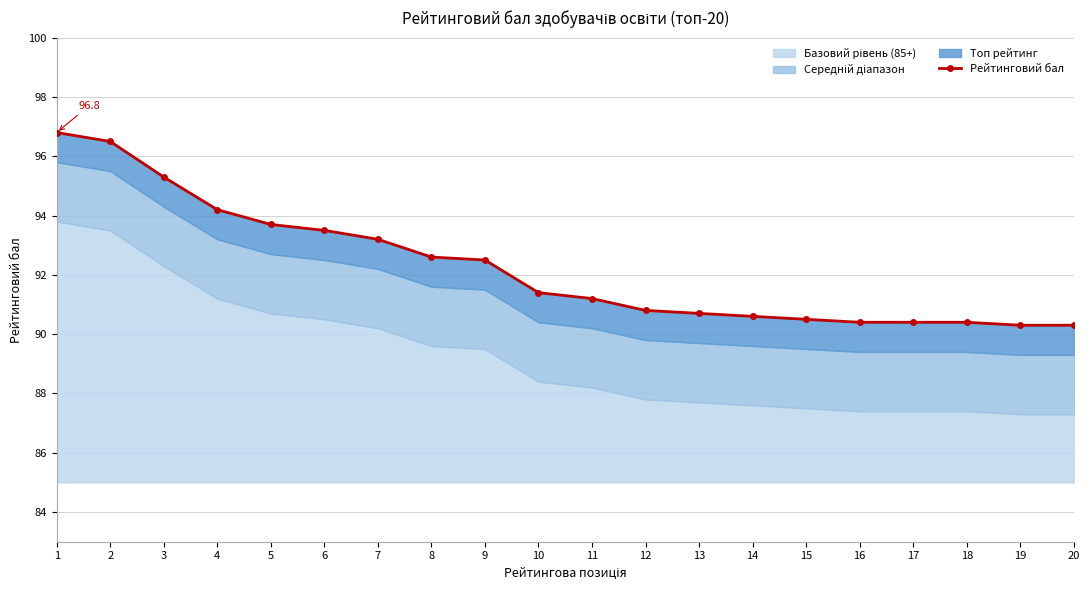

True or false: the data shows 150.3 at 13.

False